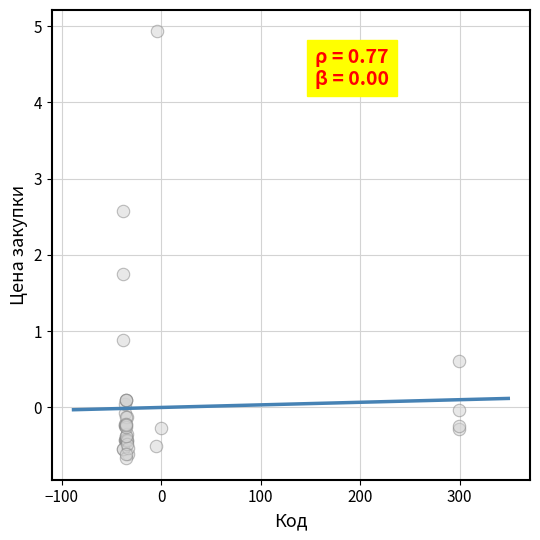

What Y value in the scatter plot is closest to 2?

1.8